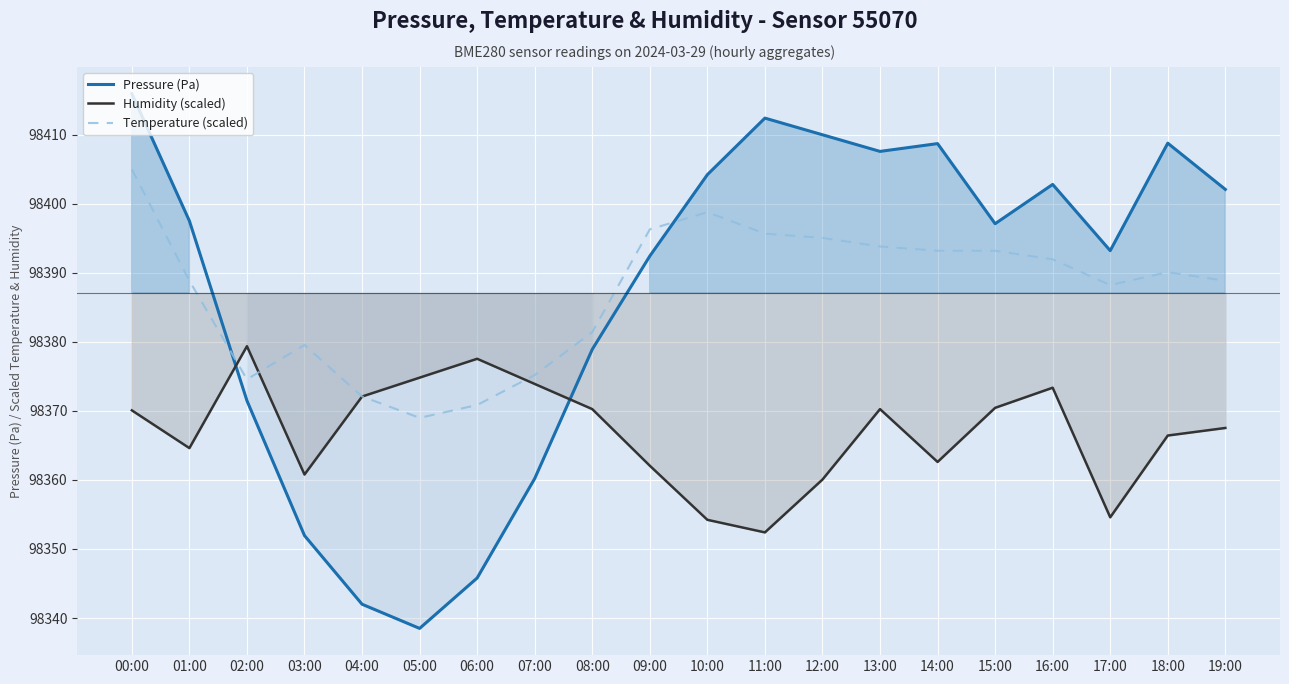

What are all the series names shown in the legend?

Pressure (Pa), Humidity (scaled), Temperature (scaled)